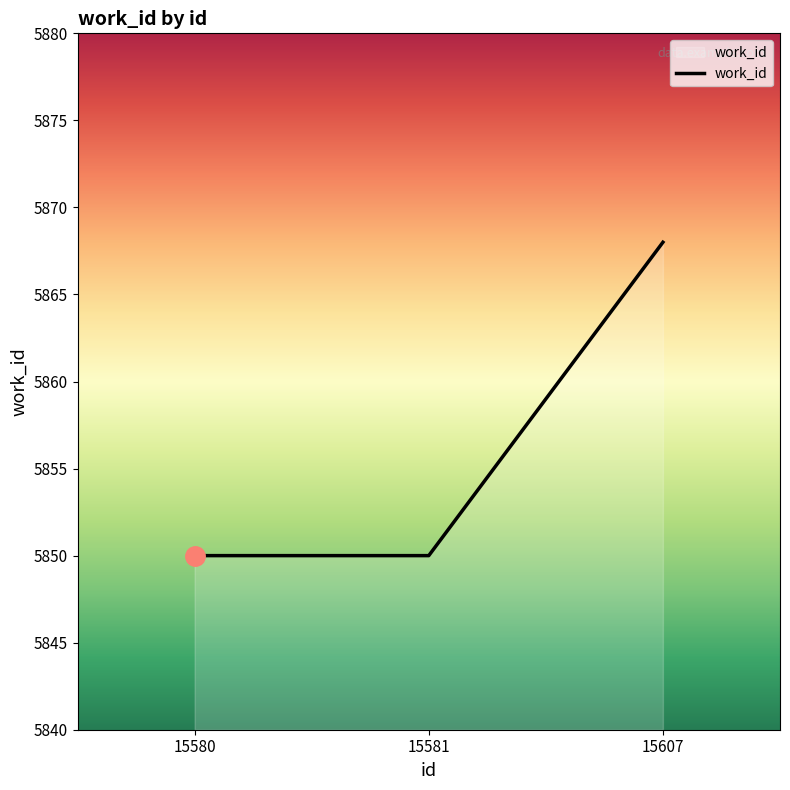

What is the approximate value at 15607?

5868